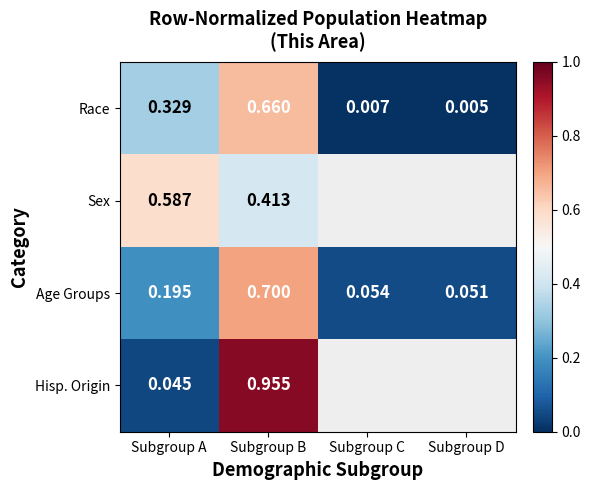

What is the total value across all series at Subgroup A?

1.2